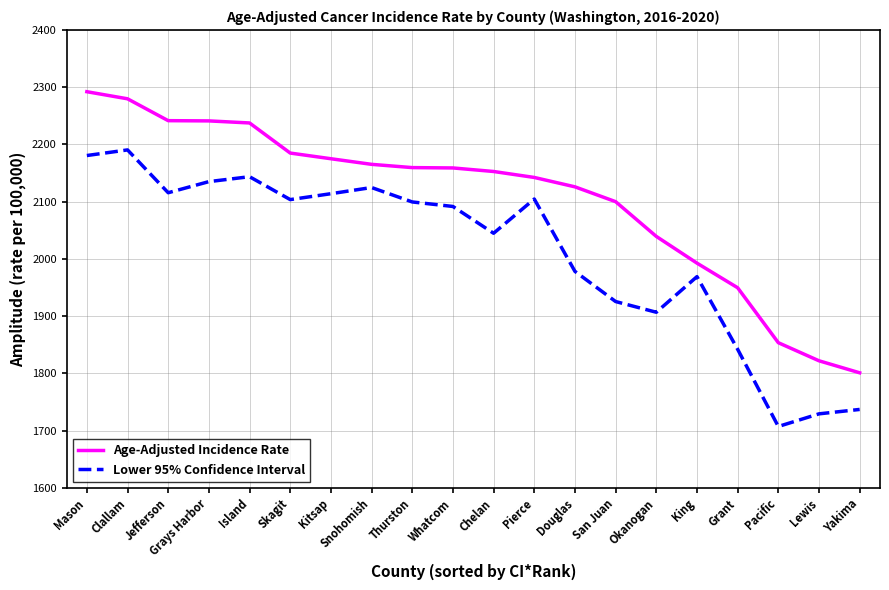

What is the total value across all series at Pacific?

3560.8